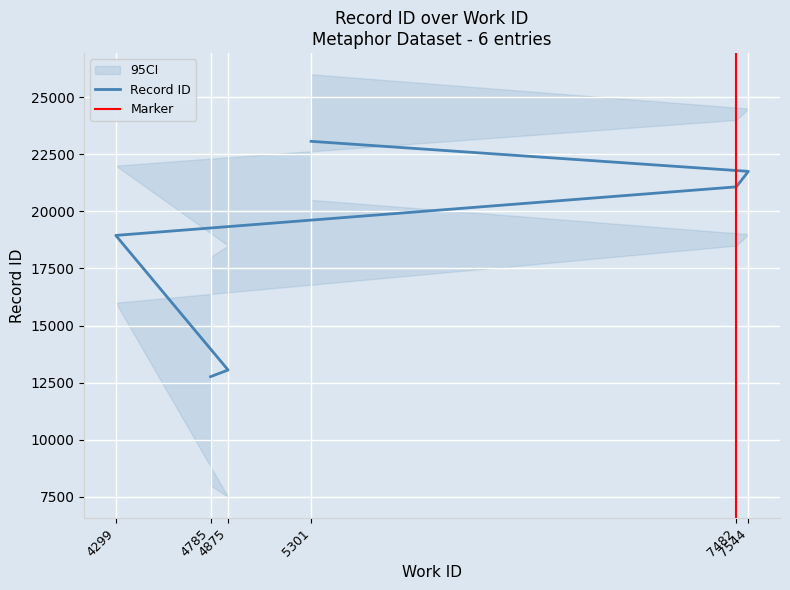

Reading left to right, transcribe all the data shown in this chart.

4785=12761	4875=13054	4299=18946	7482=21071	7544=21750	5301=23064